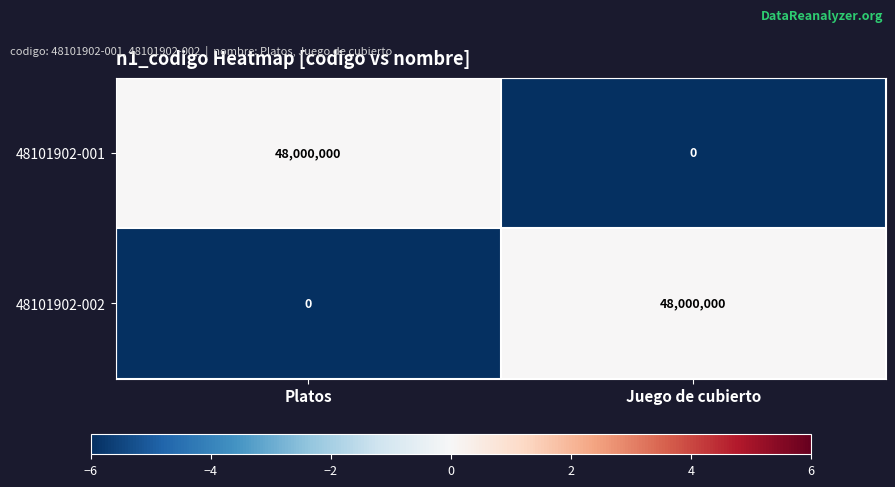

True or false: 48101902-001 has a value of 0 at Juego de cubierto.

True